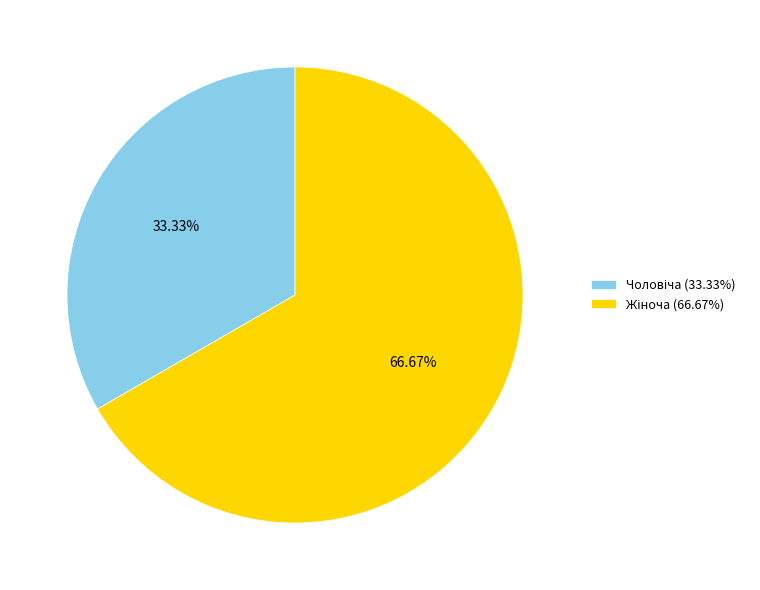

Does any single category account for the majority?

Yes